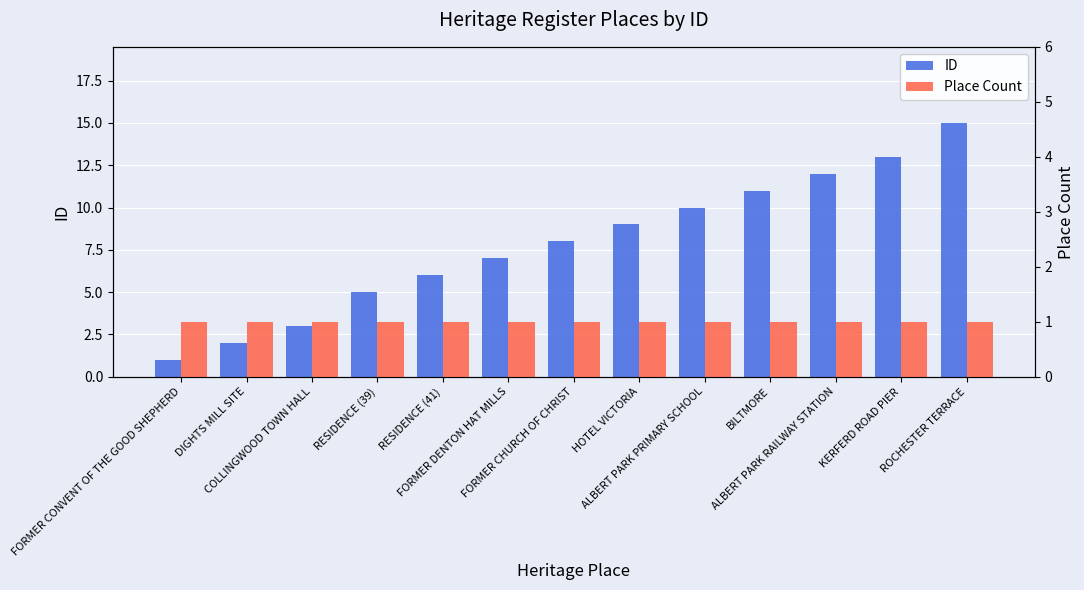

Rank the series by their maximum value, from lowest to highest.

Place Count, ID